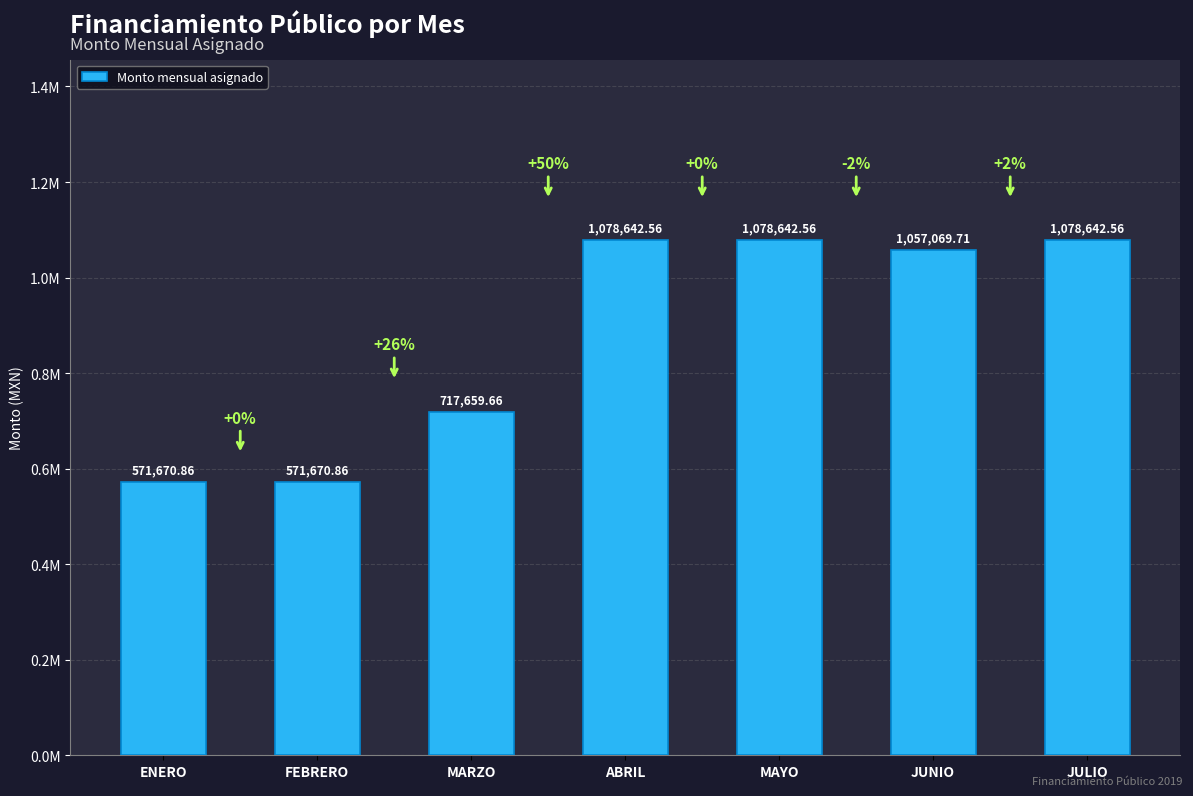

Reading left to right, list all the values displayed in this chart.

571670.9	571670.9	717659.7	1078642.6	1078642.6	1057069.7	1078642.6